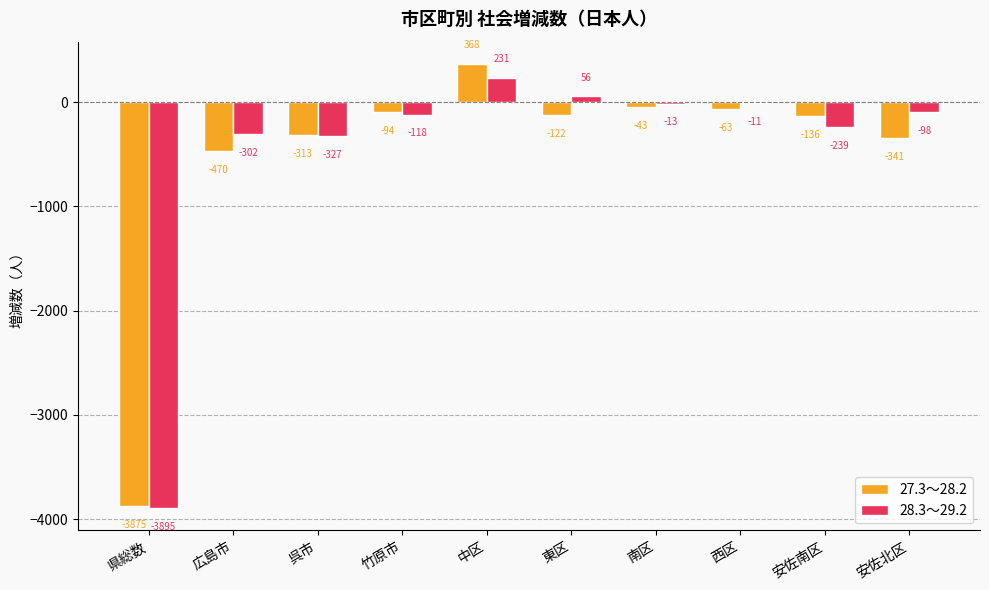

Read the 27.3～28.2 value at 呉市, to the nearest 10.

-310